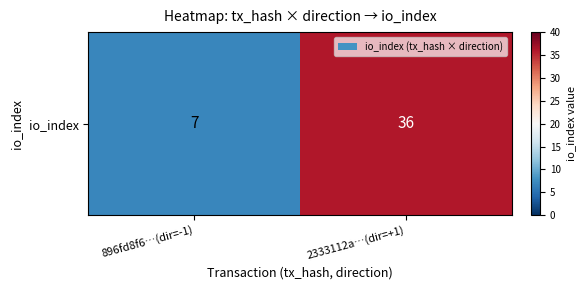

At which category does the chart reach its peak across all series?

2333112a…(dir=+1)